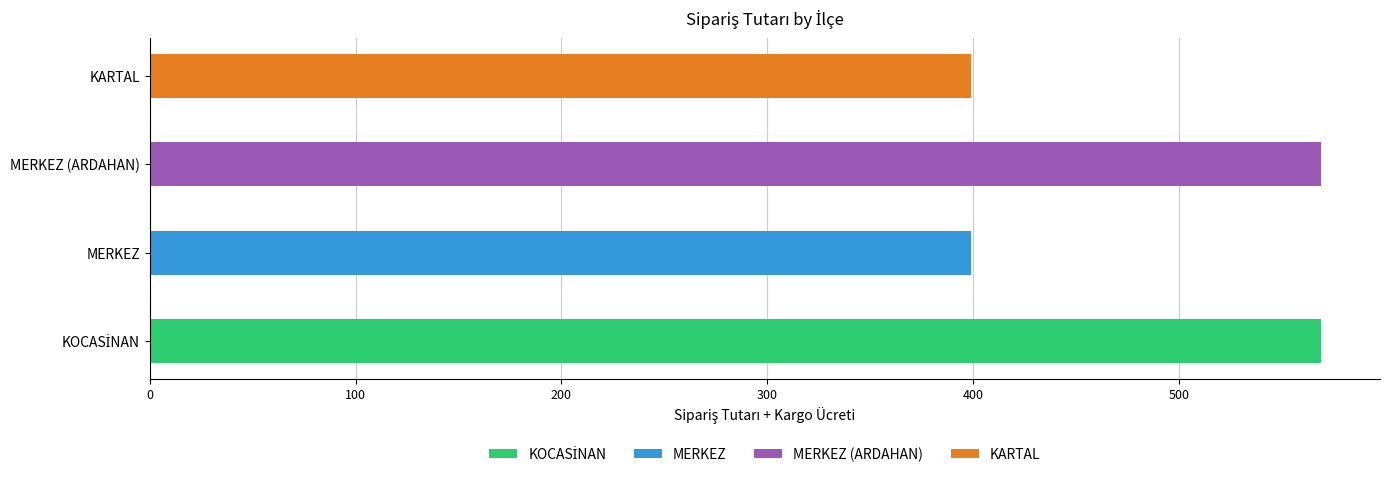

What is the change in value from MERKEZ to MERKEZ (ARDAHAN)?

+170